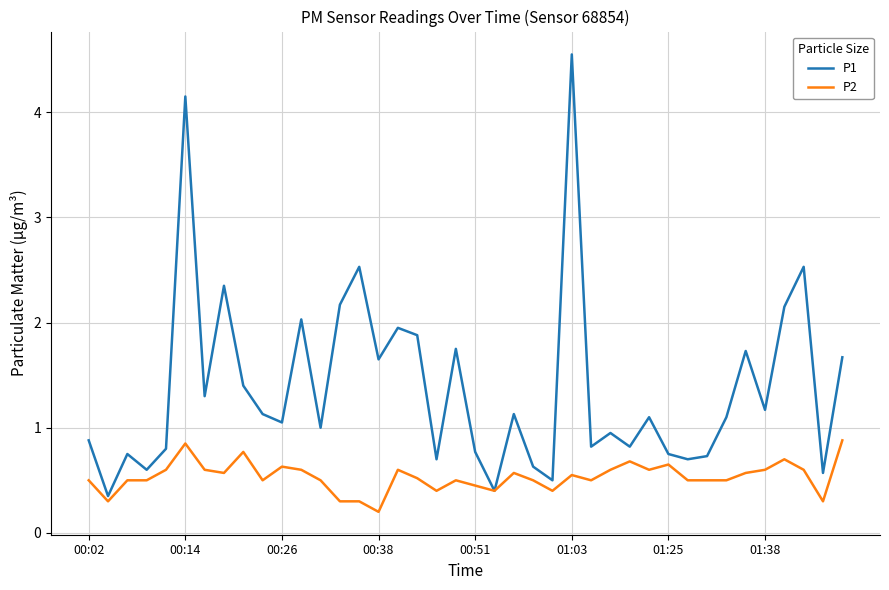

Does the chart display data point markers on the line(s)?

No